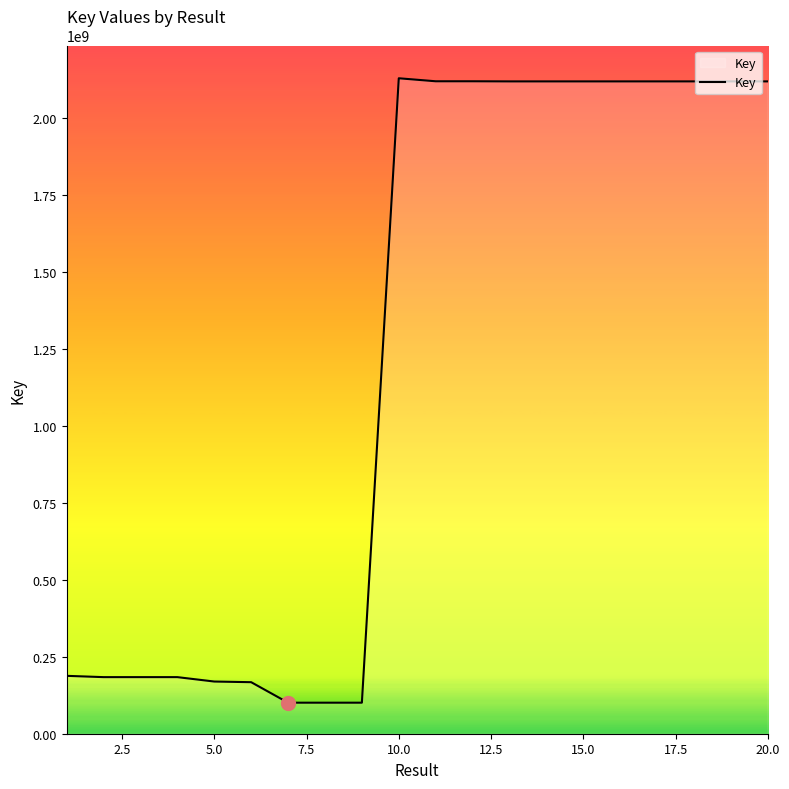

What is the smallest value displayed?

100835245